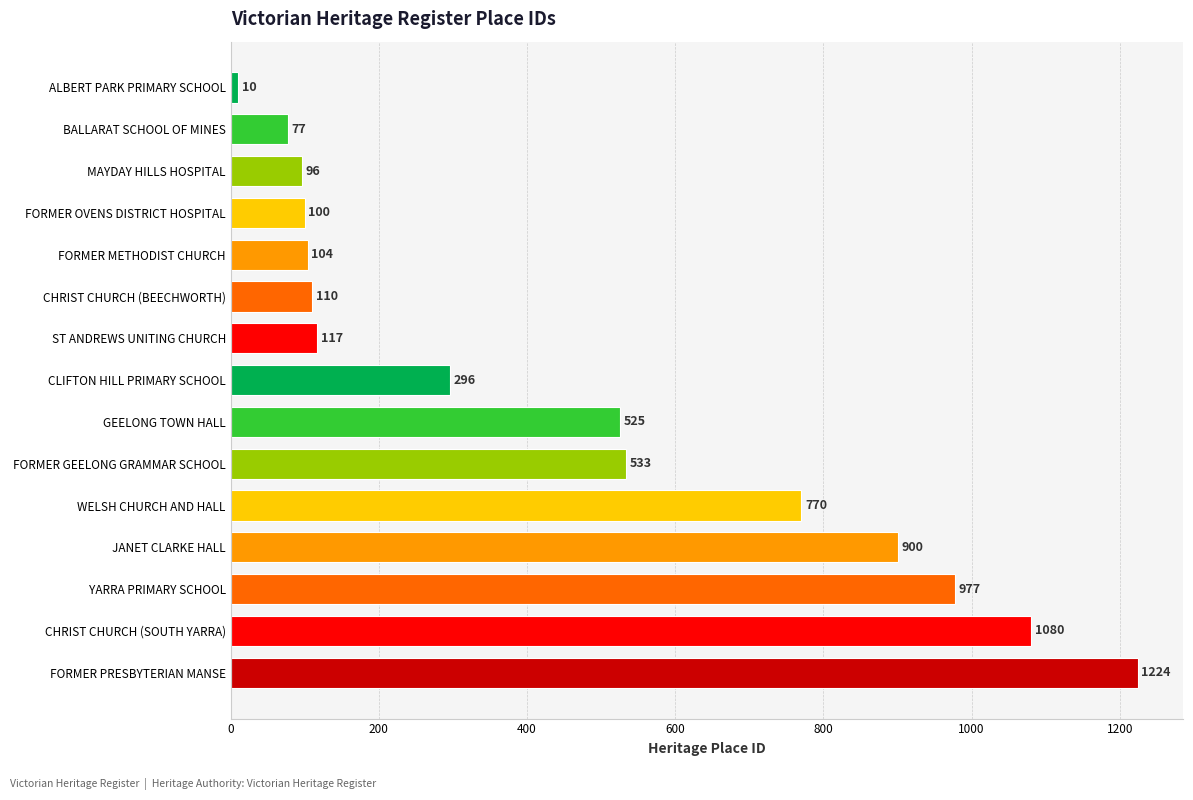

Read the value at MAYDAY HILLS HOSPITAL, to the nearest 10.

100